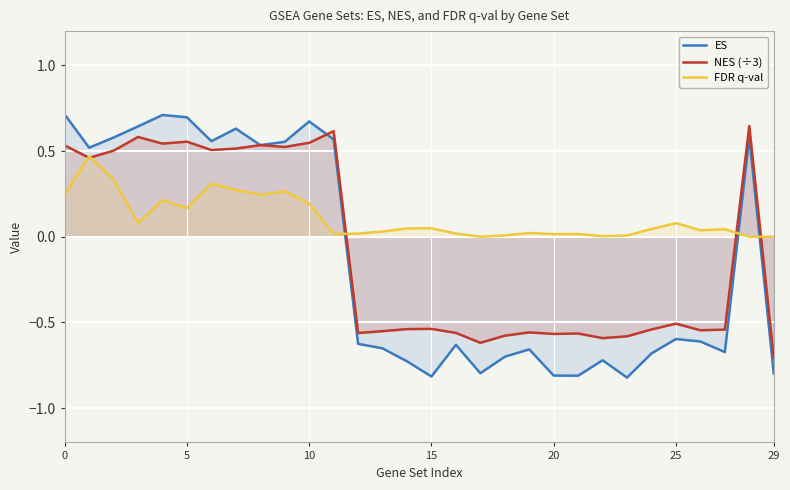

Between 9 and 11, which is larger?

11